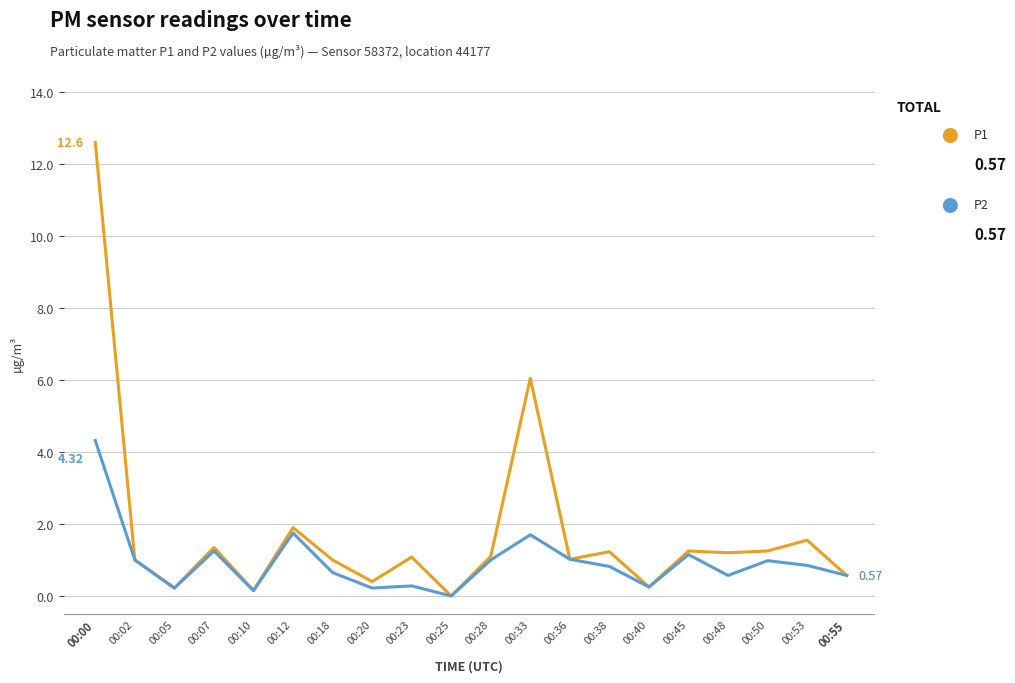

What is the difference between the highest and lowest values at 00:00?

8.3